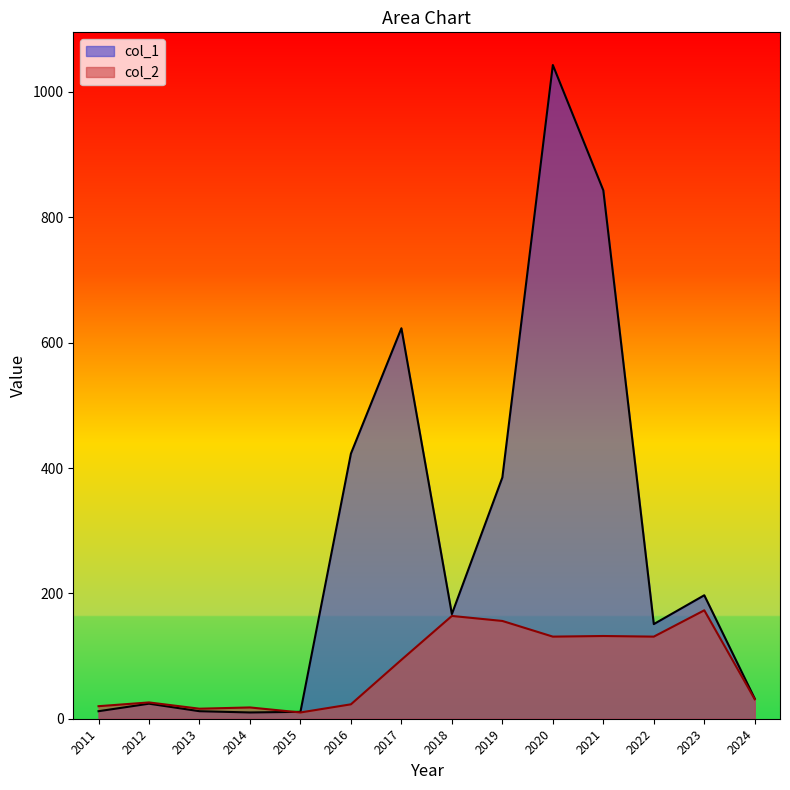

Which series changed the most between 2015 and 2022?

col_1